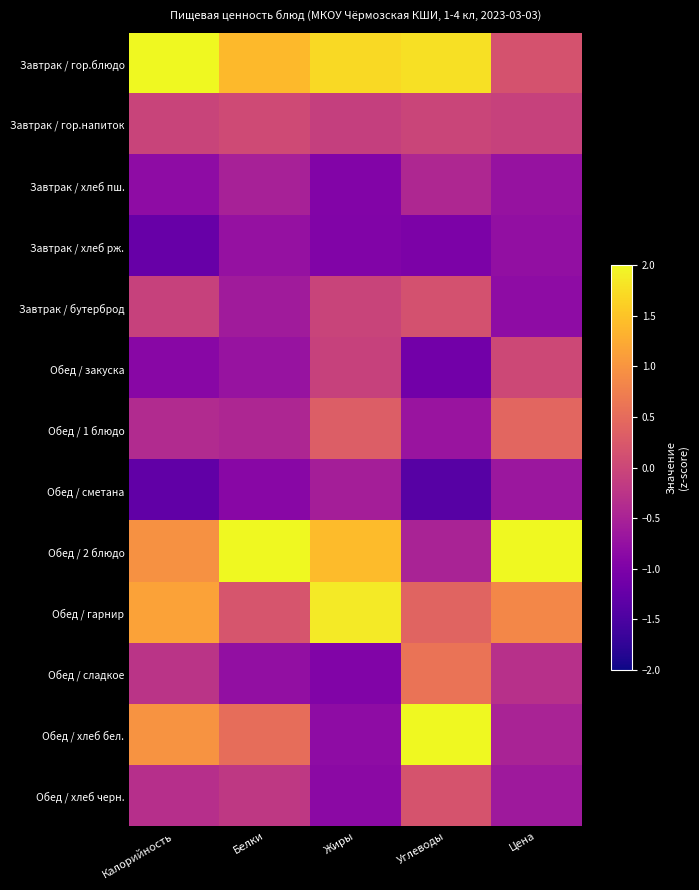

Rank the series by their maximum value, from lowest to highest.

Завтрак / хлеб рж., Обед / сметана, Завтрак / хлеб пш., Обед / закуска, Завтрак / гор.напиток, Завтрак / бутерброд, Обед / хлеб черн., Обед / 1 блюдо, Обед / сладкое, Обед / гарнир, Обед / хлеб бел., Завтрак / гор.блюдо, Обед / 2 блюдо